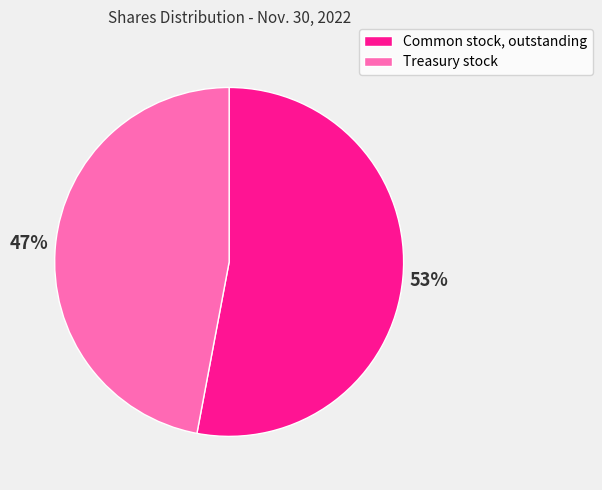

To the nearest percent, what portion does Treasury stock represent?

47%